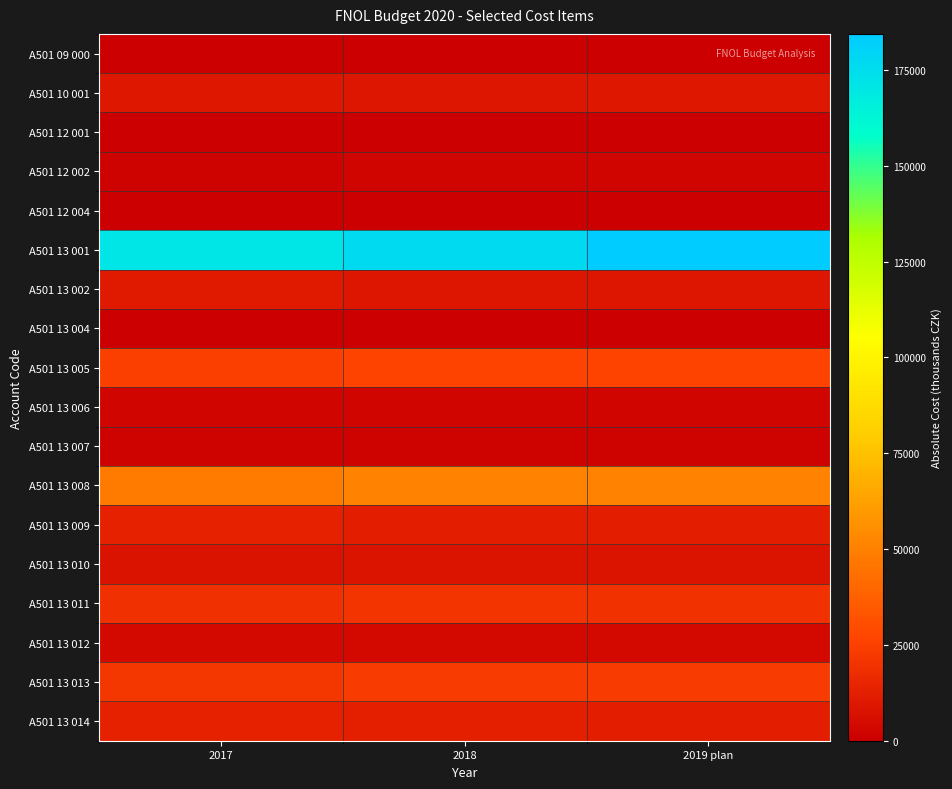

Which label corresponds to the smallest value in the chart?

2017